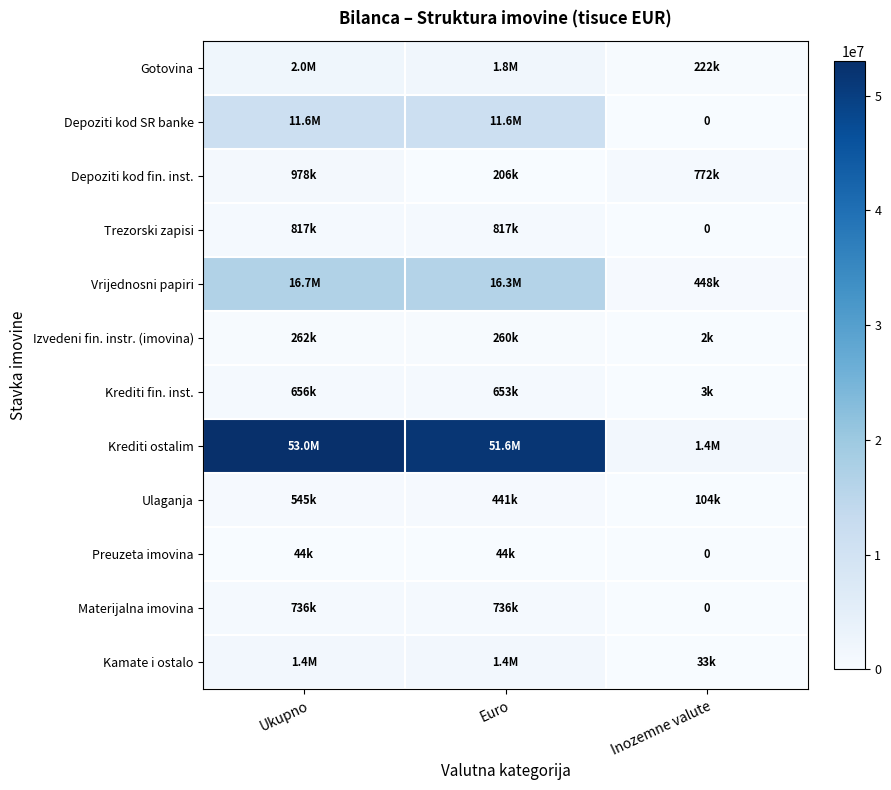

Where is Izvedeni fin. instr. (imovina) nearest to the value 131879?

Euro